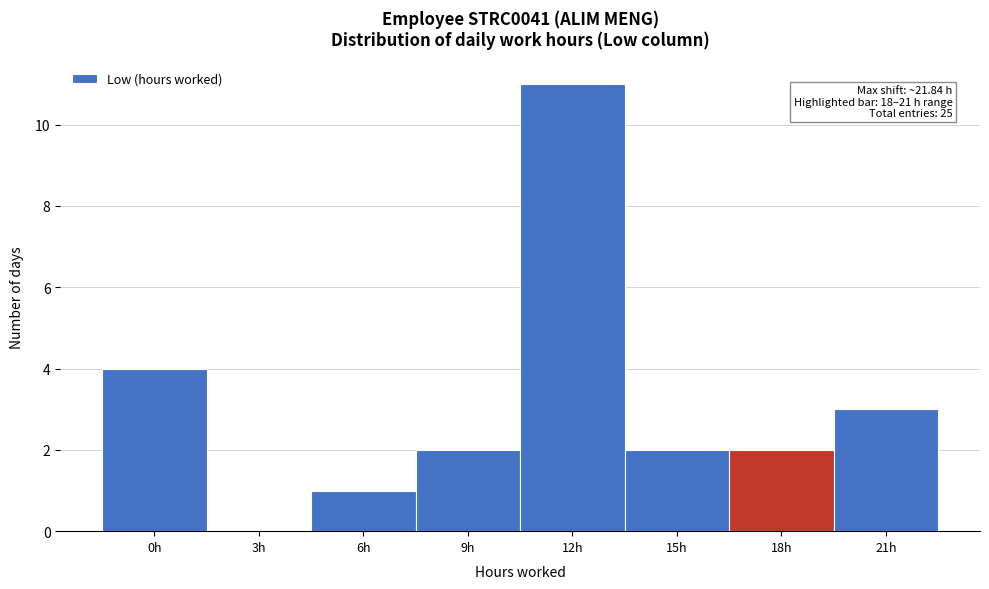

Reading left to right, extract all data points from this chart.

0h=4	3h=0	6h=1	9h=2	12h=11	15h=2	18h=2	21h=3